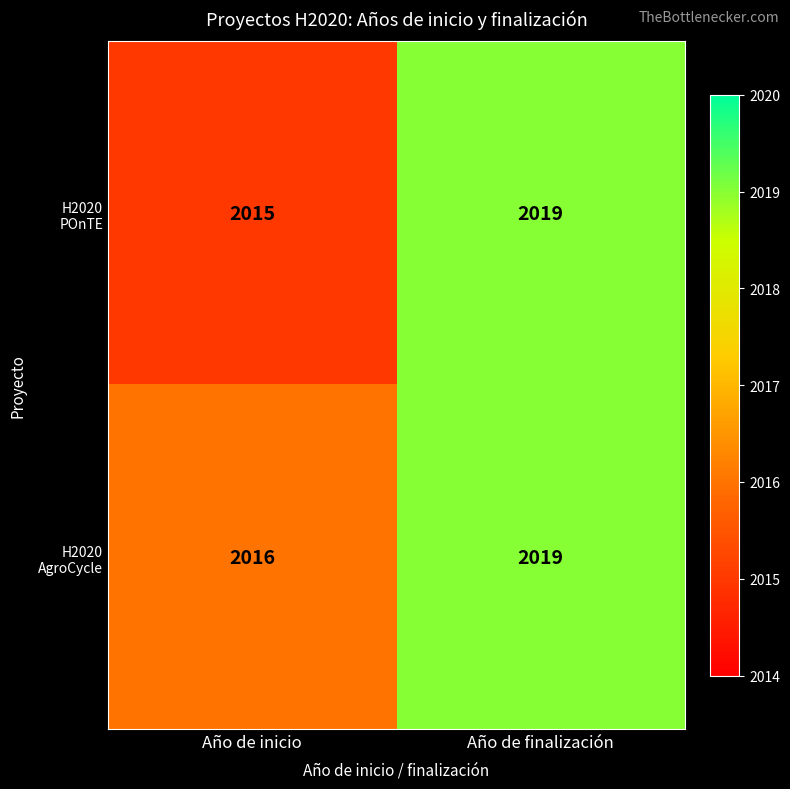

What is the smallest value displayed?

2015